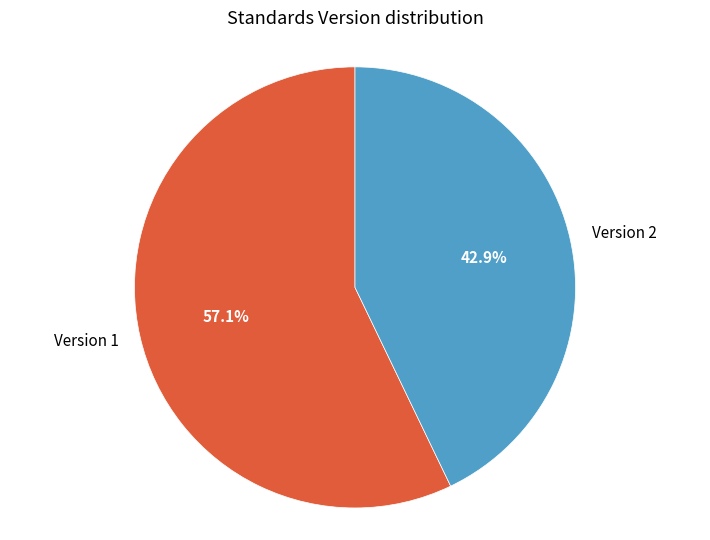

To the nearest percent, what is the average slice percentage?

50%